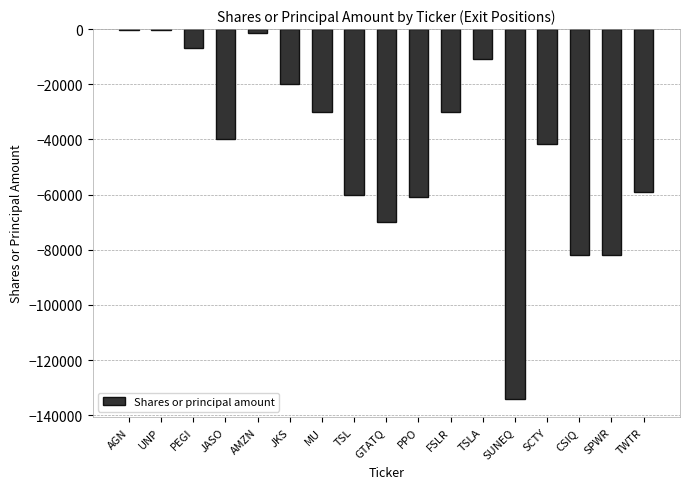

Between AMZN and JKS, which is larger?

AMZN